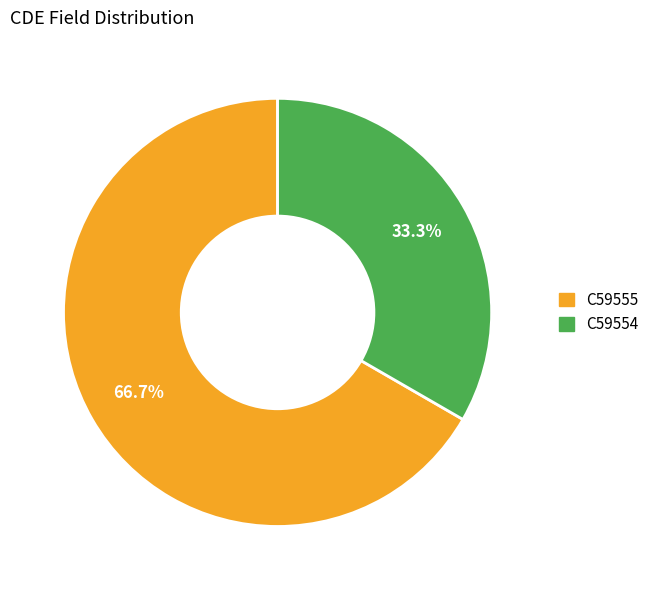

Rank the categories by value from lowest to highest.

C59554, C59555